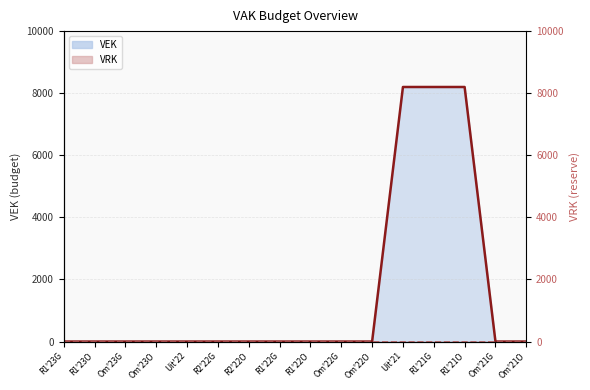

What is the difference between the values at Om'22G and Uit'21?

8200